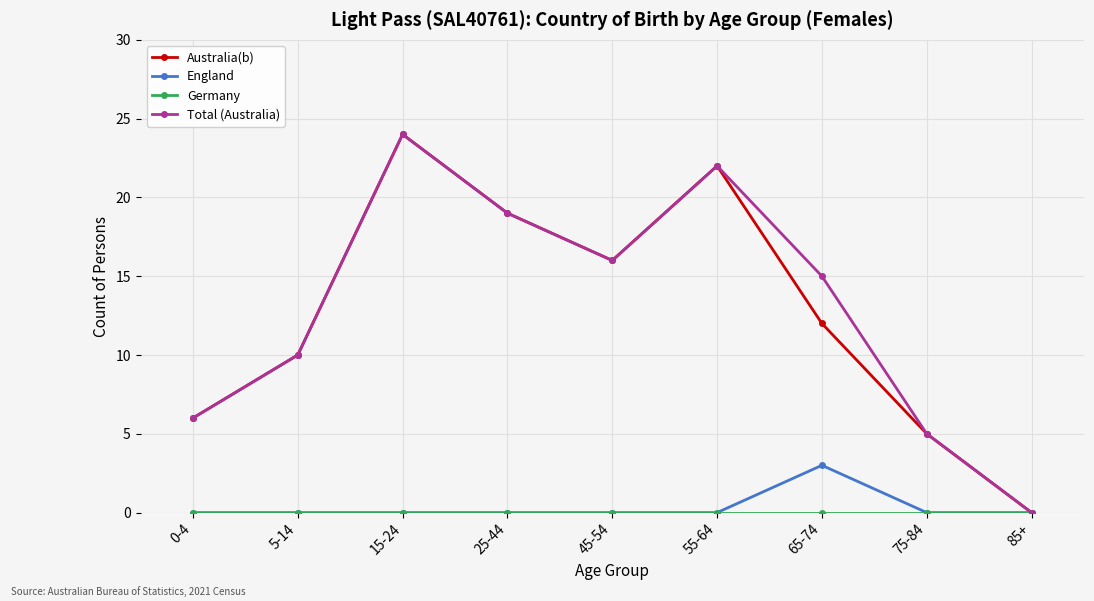

How many distinct data groups are displayed?

4